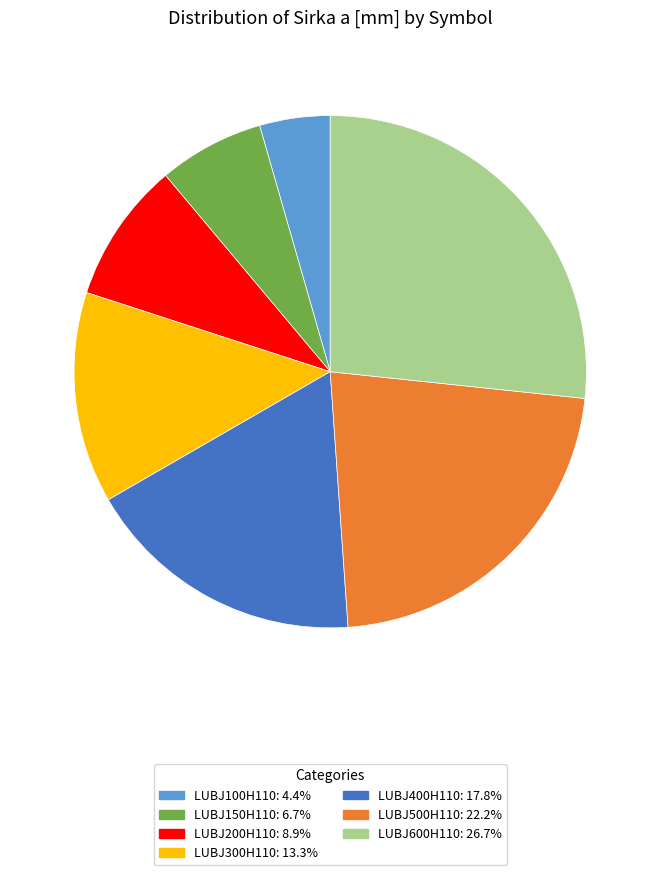

Is LUBJ200H110: 8.9% the majority of the pie?

No